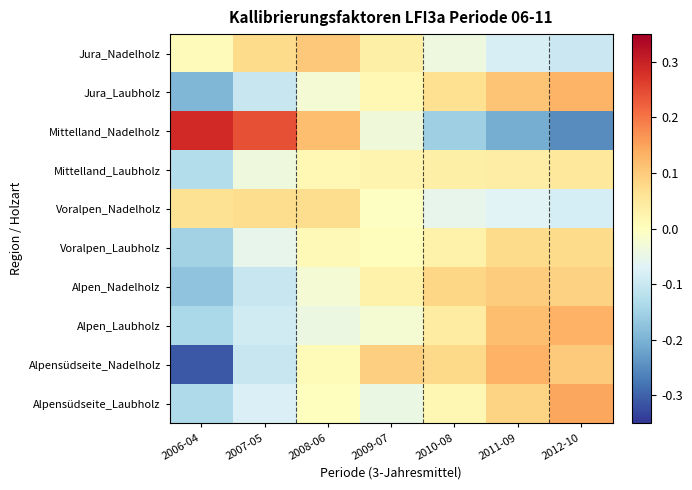

Reading right to left, list all the values displayed in this chart.

Jura_Nadelholz: 2012-10=0.9	2011-09=0.9	2010-08=1.0	2009-07=1.0	2008-06=1.1	2007-05=1.1	2006-04=1.0
Jura_Laubholz: 2012-10=1.1	2011-09=1.1	2010-08=1.1	2009-07=1.0	2008-06=1.0	2007-05=0.9	2006-04=0.8
Mittelland_Nadelholz: 2012-10=0.7	2011-09=0.8	2010-08=0.8	2009-07=1.0	2008-06=1.1	2007-05=1.2	2006-04=1.3
Mittelland_Laubholz: 2012-10=1.0	2011-09=1.0	2010-08=1.0	2009-07=1.0	2008-06=1.0	2007-05=1.0	2006-04=0.9
Voralpen_Nadelholz: 2012-10=0.9	2011-09=0.9	2010-08=0.9	2009-07=1.0	2008-06=1.1	2007-05=1.1	2006-04=1.1
Voralpen_Laubholz: 2012-10=1.1	2011-09=1.1	2010-08=1.0	2009-07=1.0	2008-06=1.0	2007-05=0.9	2006-04=0.9
Alpen_Nadelholz: 2012-10=1.1	2011-09=1.1	2010-08=1.1	2009-07=1.0	2008-06=1.0	2007-05=0.9	2006-04=0.8
Alpen_Laubholz: 2012-10=1.1	2011-09=1.1	2010-08=1.0	2009-07=1.0	2008-06=1.0	2007-05=0.9	2006-04=0.9
Alpensüdseite_Nadelholz: 2012-10=1.1	2011-09=1.1	2010-08=1.1	2009-07=1.1	2008-06=1.0	2007-05=0.9	2006-04=0.7
Alpensüdseite_Laubholz: 2012-10=1.1	2011-09=1.1	2010-08=1.0	2009-07=1.0	2008-06=1.0	2007-05=0.9	2006-04=0.9